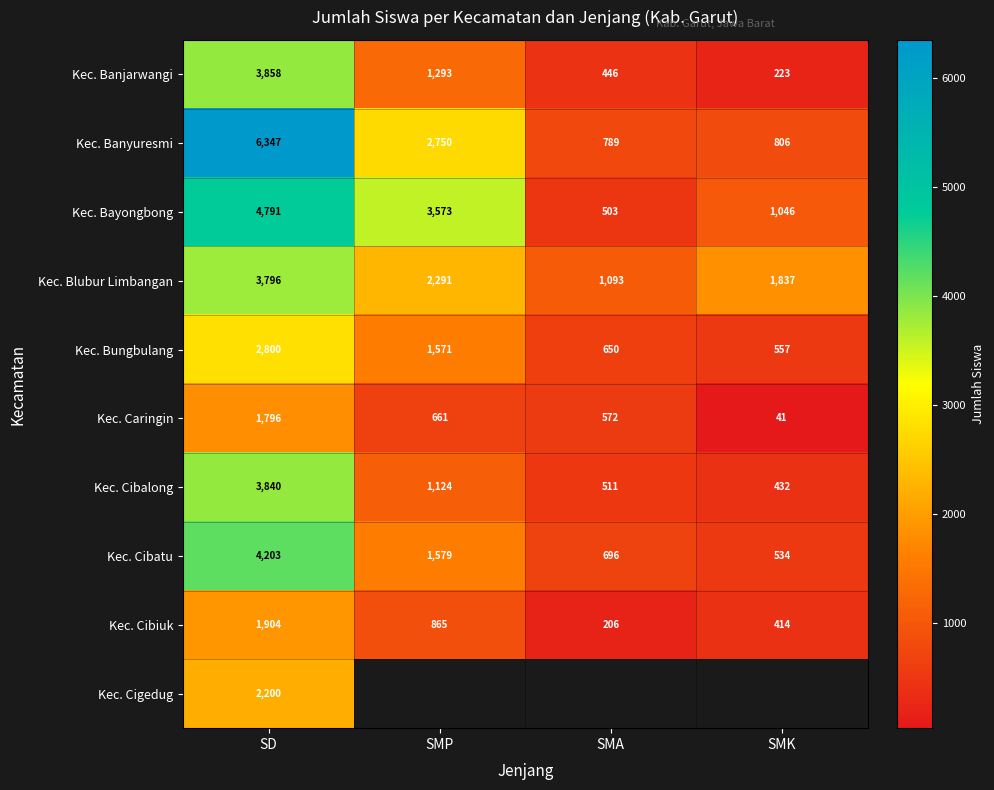

What is the maximum value for Kec. Banjarwangi?

3858